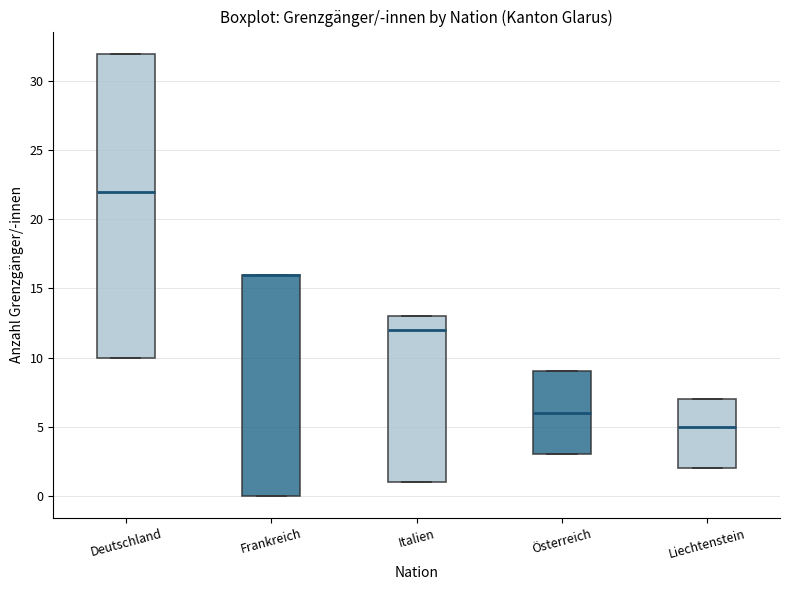

Reading left to right, read every box against the y-axis: the position of its median line, the range the box covers, and the ends of its whiskers. The values are not printed on the chart, so give them approximately, as read against the axis.

Deutschland: median 22, box 10 to 32, whiskers 10 to 32
Frankreich: median 16 (drawn on the box's upper edge), box 0 to 16, whiskers 0 to 16
Italien: median 12, box 1 to 13, whiskers 1 to 13
Österreich: median 6, box 3 to 9, whiskers 3 to 9
Liechtenstein: median 5, box 2 to 7, whiskers 2 to 7